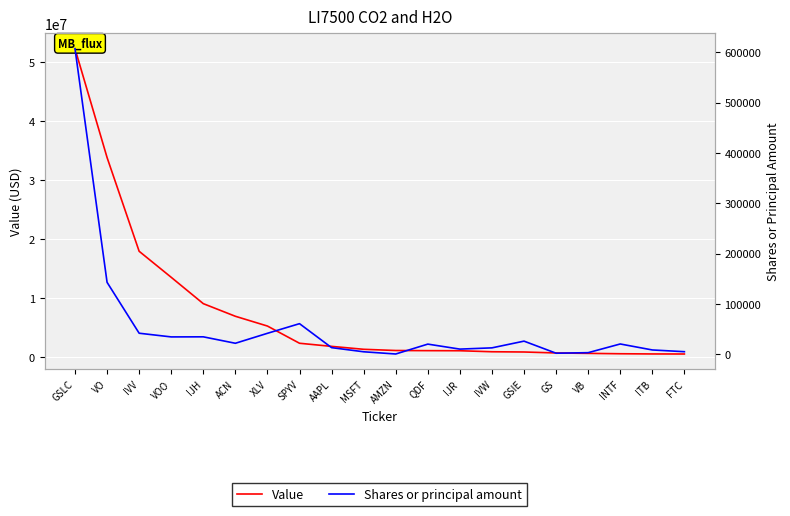

Which category has the lowest value in the Shares or principal amount series?

AMZN